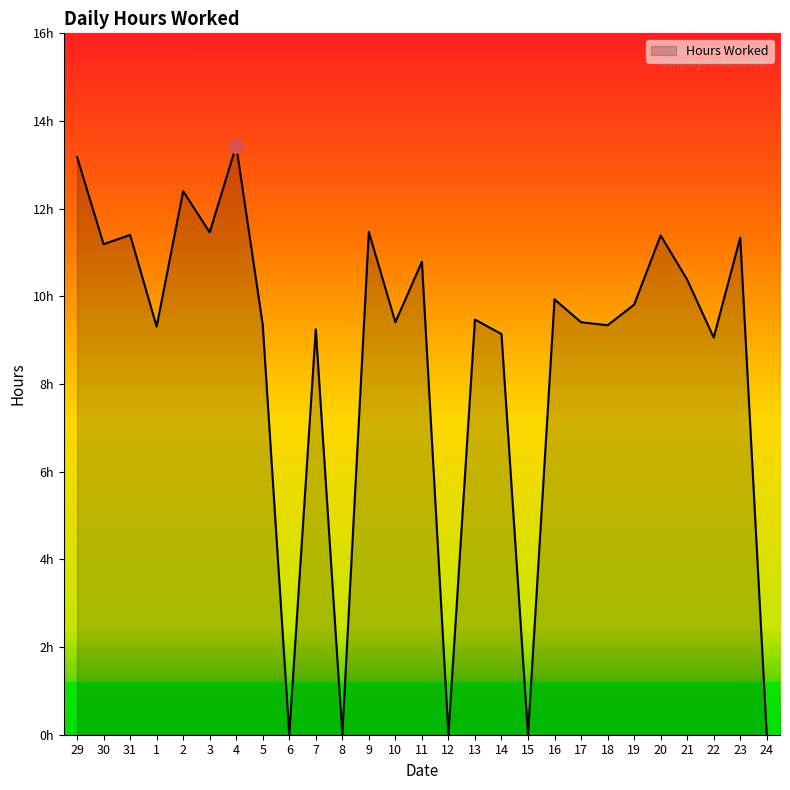

What is the maximum value shown in the chart?

13.4